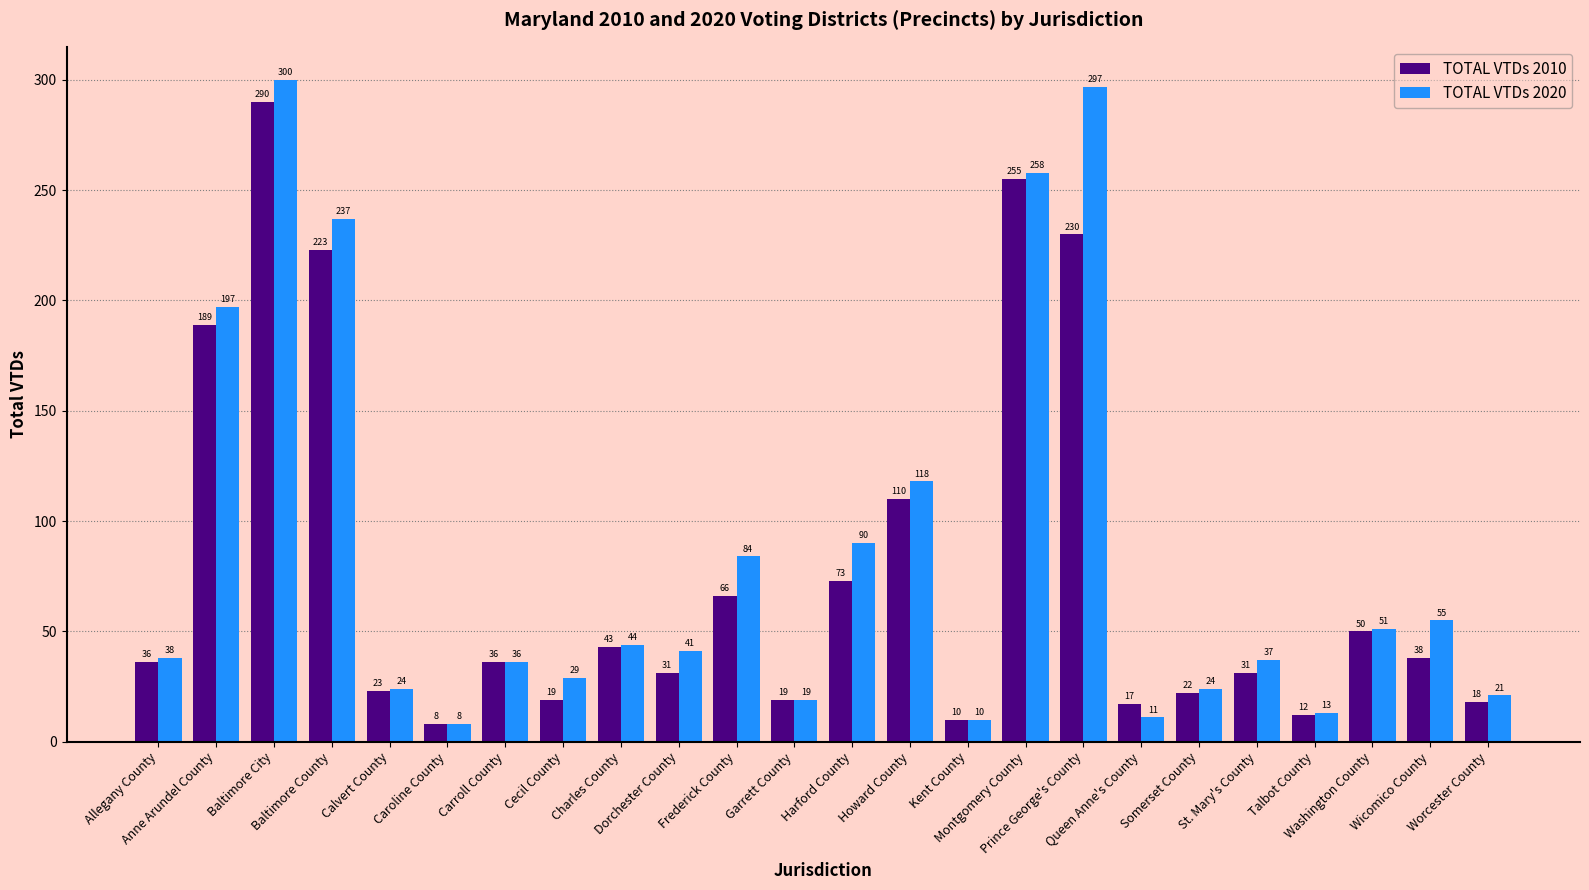

What is the label of the 13th bar from the left?

Harford County